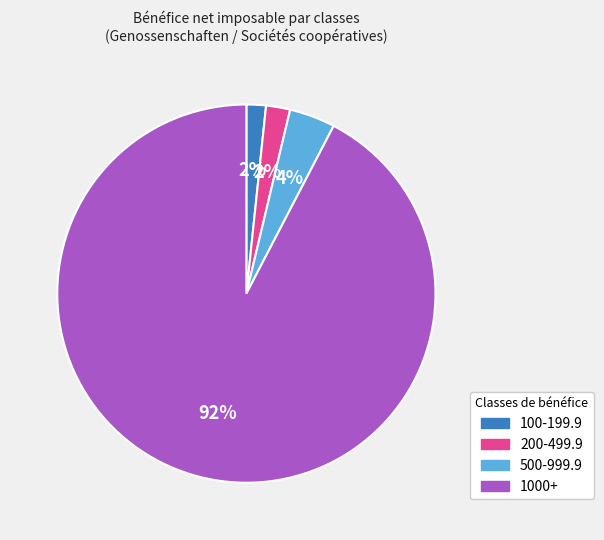

Count the number of slices in the pie.

4